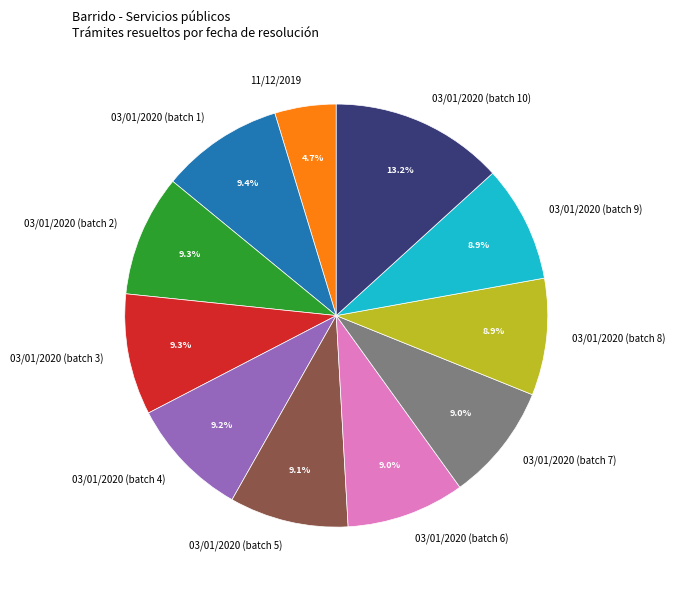

Which category has the smallest portion of the pie?

11/12/2019